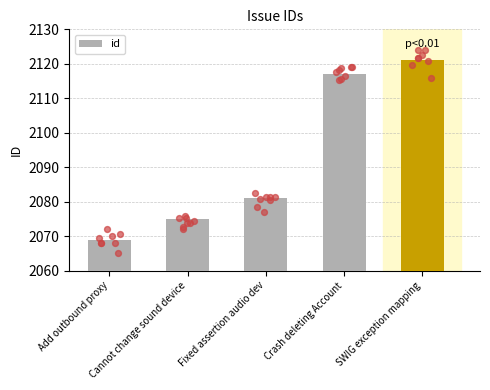

What is the ratio of the value at Cannot change sound device to the value at SWIG exception mapping?

1.0